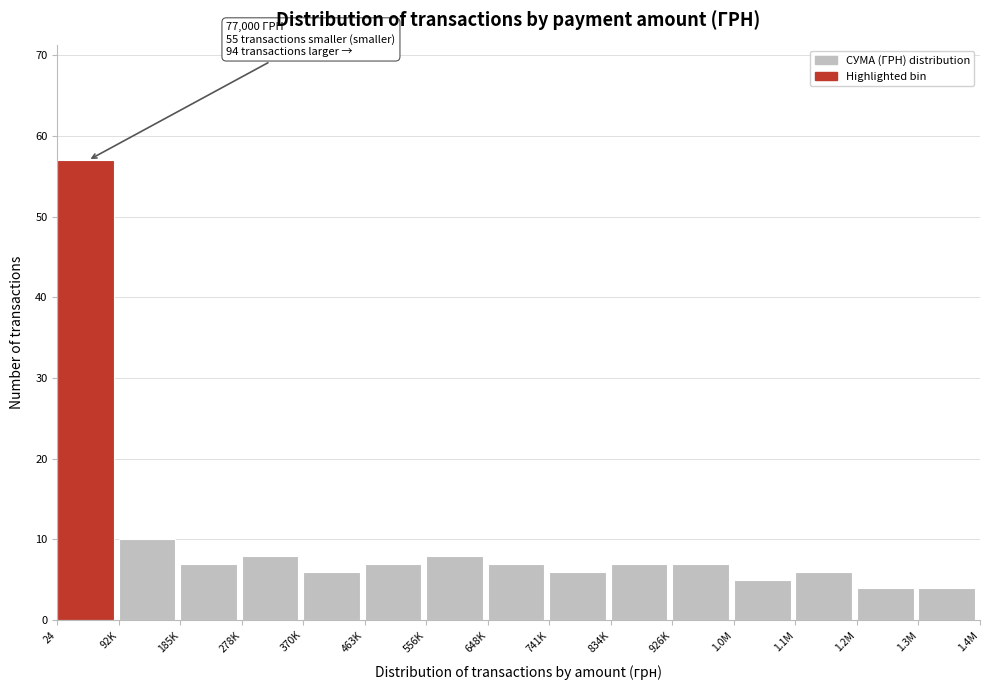

Reading left to right, transcribe all the data shown in this chart.

24=57	92K=10	185K=7	278K=8	370K=6	463K=7	556K=8	648K=7	741K=6	834K=7	926K=7	1.0M=5	1.1M=6	1.2M=4	1.3M=4